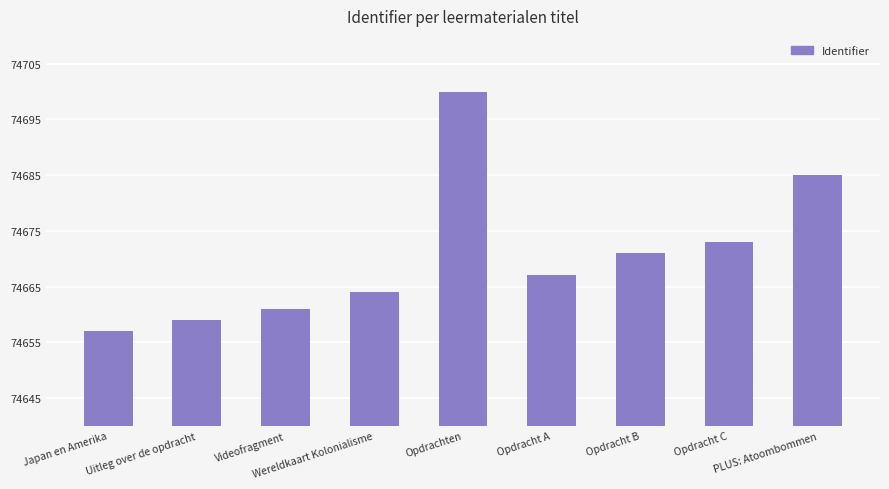

True or false: the data shows 74667 at Opdracht A.

True